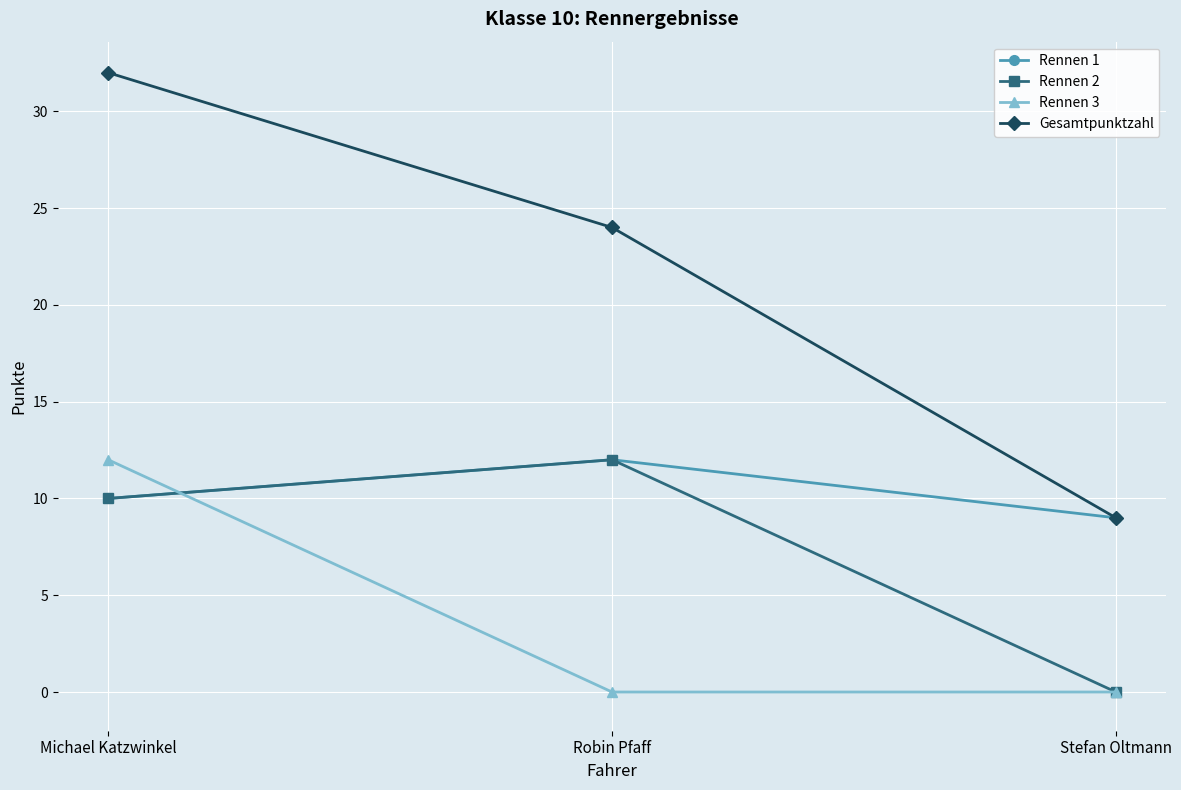

At how many categories does at least one series exceed 10?

2